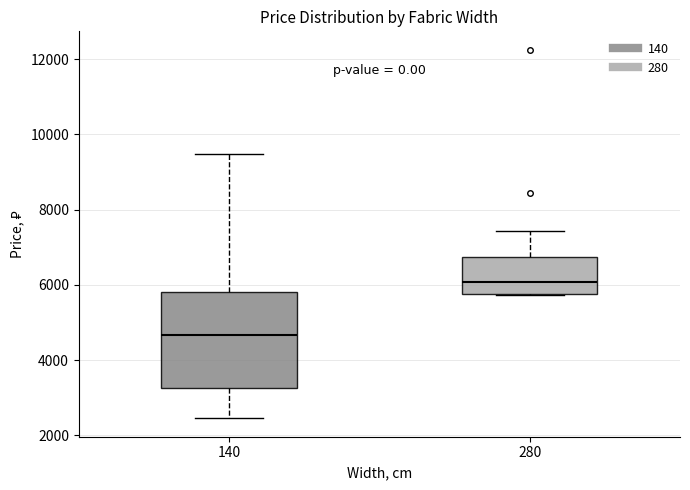

Comparing the boxes themselves (not the whiskers), which one is the tallest?

140